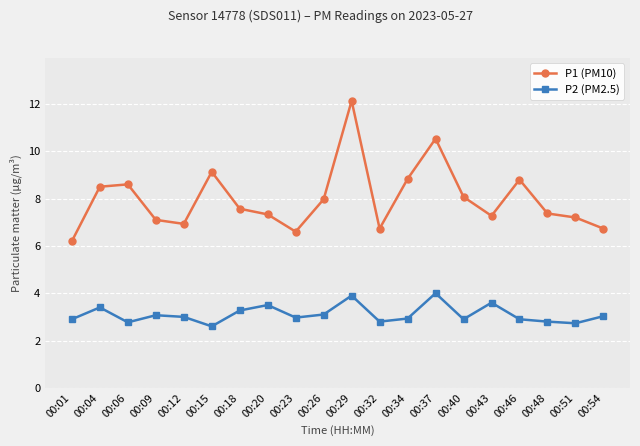

What is the difference between the maximum and second lowest values in the P1 (PM10) series?

5.5